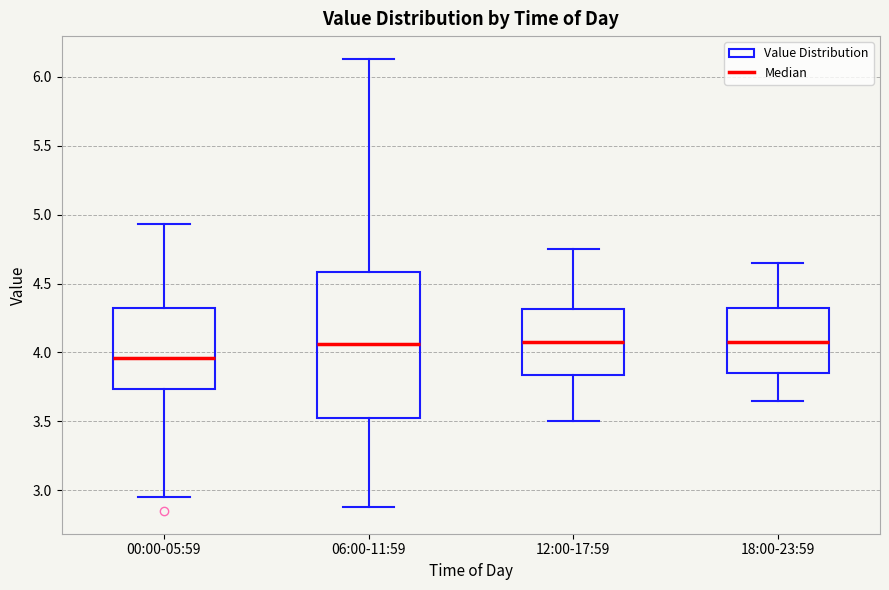

Reading left to right, transcribe this box plot: for each box, give where its median line is, the range the box spans, and where its two whiskers end, as read against the y-axis. The values are not printed on the chart, so give them approximately, as read against the axis.

00:00-05:59: median 3.95, box 3.75 to 4.30, whiskers 2.95 to 4.95
06:00-11:59: median 4.05, box 3.55 to 4.60, whiskers 2.90 to 6.15
12:00-17:59: median 4.10, box 3.85 to 4.30, whiskers 3.50 to 4.75
18:00-23:59: median 4.10, box 3.85 to 4.35, whiskers 3.65 to 4.65